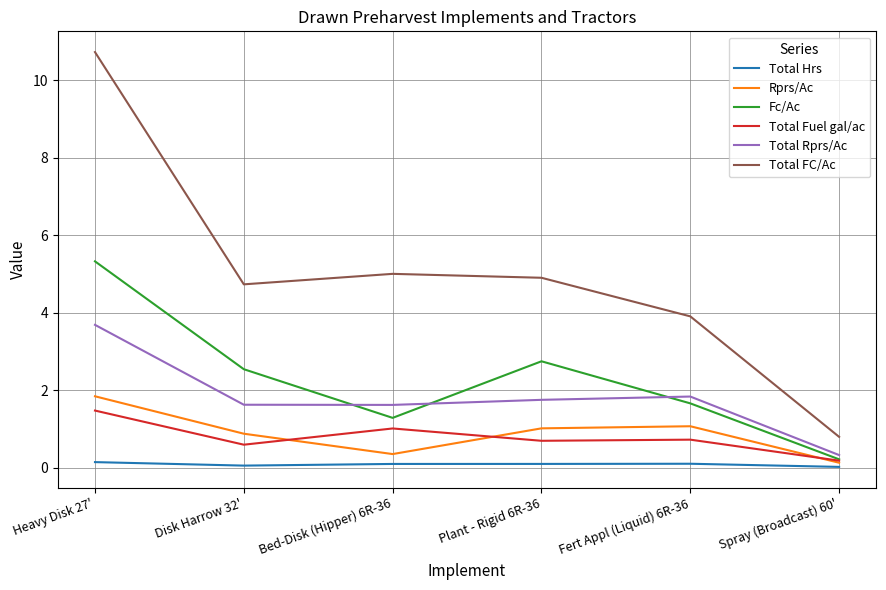

Which series has the largest total across all categories?

Total FC/Ac